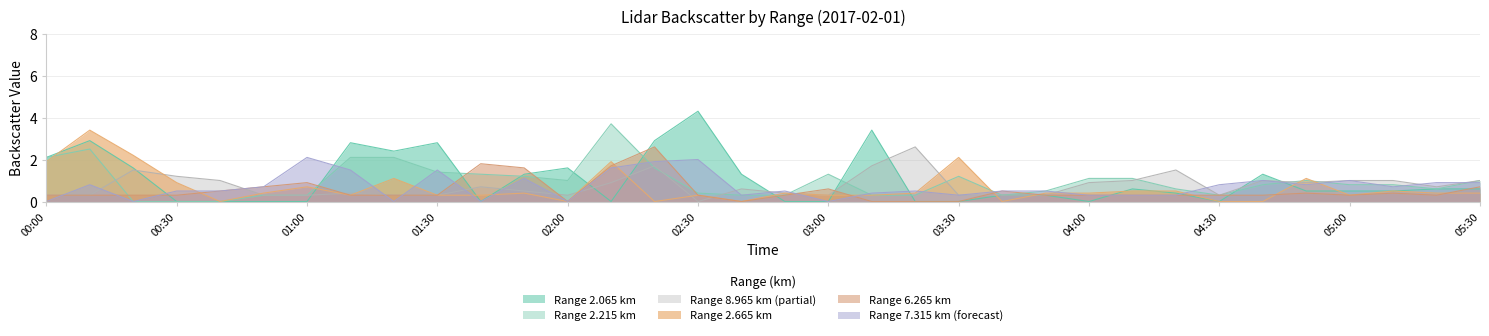

What are all the series names shown in the legend?

2.065, 2.215, 8.965, 2.665, 6.265, 7.315